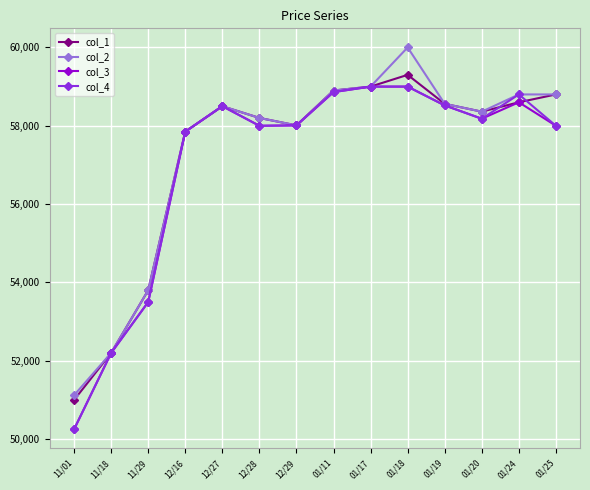

The value of col_2 at 01/25 is 30059. True or false?

False